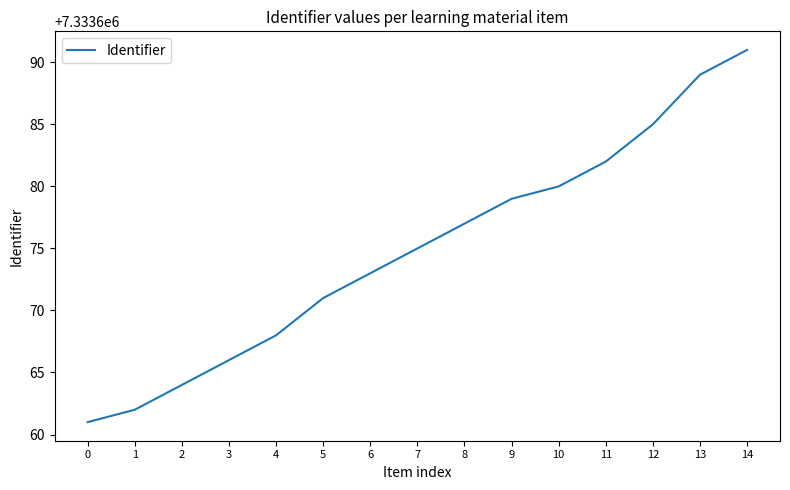

Reading left to right, list all the values displayed in this chart.

0=7333661	1=7333662	2=7333664	3=7333666	4=7333668	5=7333671	6=7333673	7=7333675	8=7333677	9=7333679	10=7333680	11=7333682	12=7333685	13=7333689	14=7333691